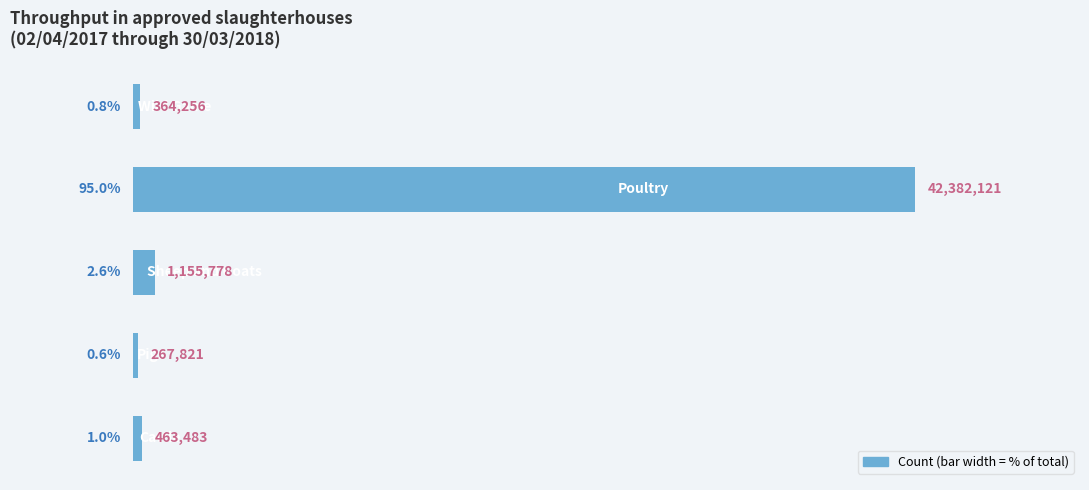

What is the smallest value displayed?

0.6